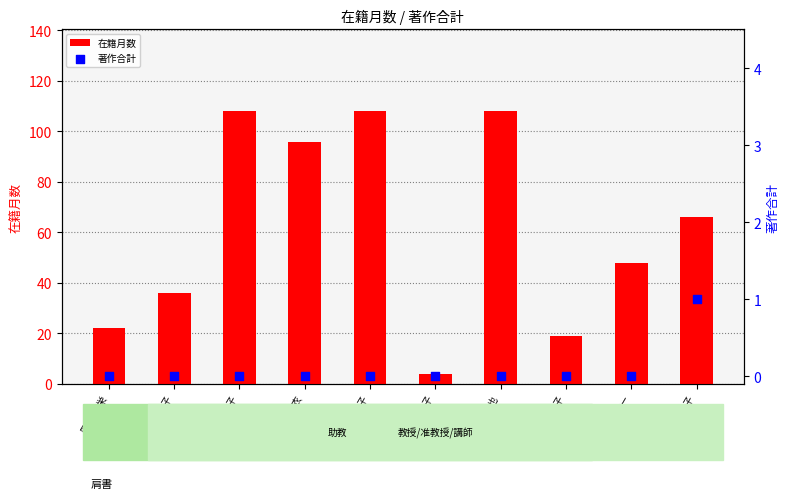

Is the value of 著作合計 at 山下 理子 greater than the value of 在籍月数 at 髙井 チカ子?

No